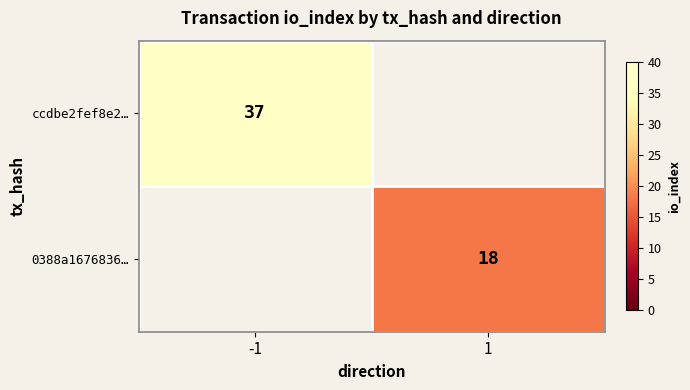

True or false: ccdbe2fef8e2… has a value of 26 at -1.

False